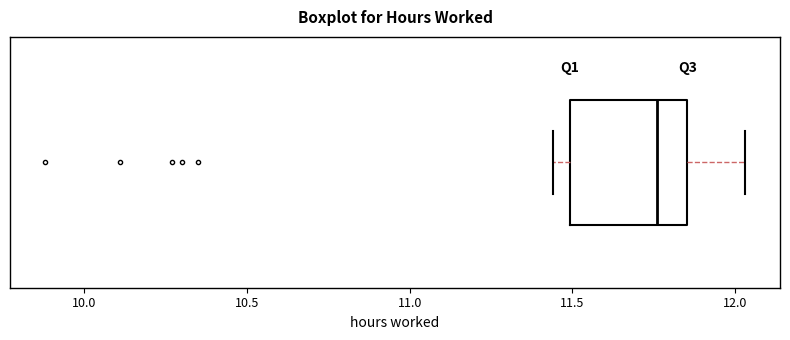

Read this box plot against the x-axis: the position of the median line, the range covered by the box, and the ends of both whiskers. The values are not printed on the chart, so give them approximately, as read against the axis.

median 11.75, box 11.50 to 11.85, whiskers 11.45 to 12.05